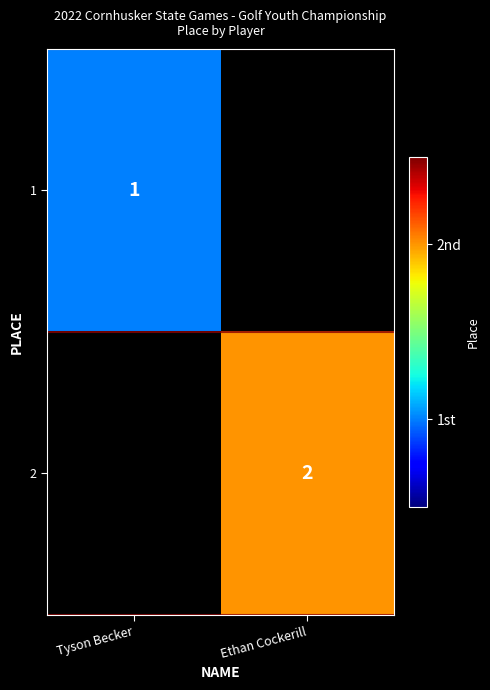

What is the smallest value displayed?

1.0